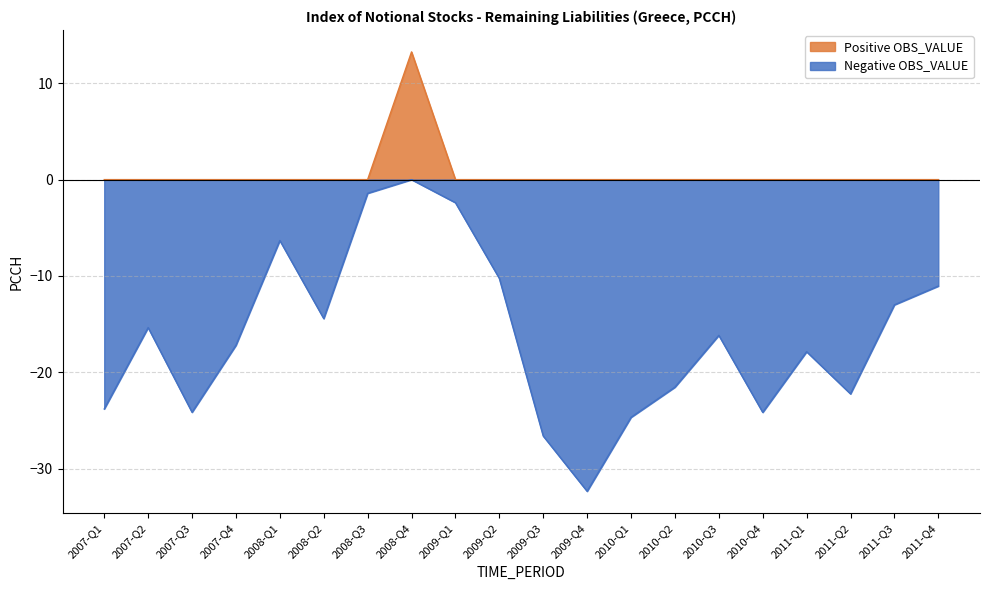

The Negative OBS_VALUE series shows -36.2 at 2010-Q1. True or false?

False